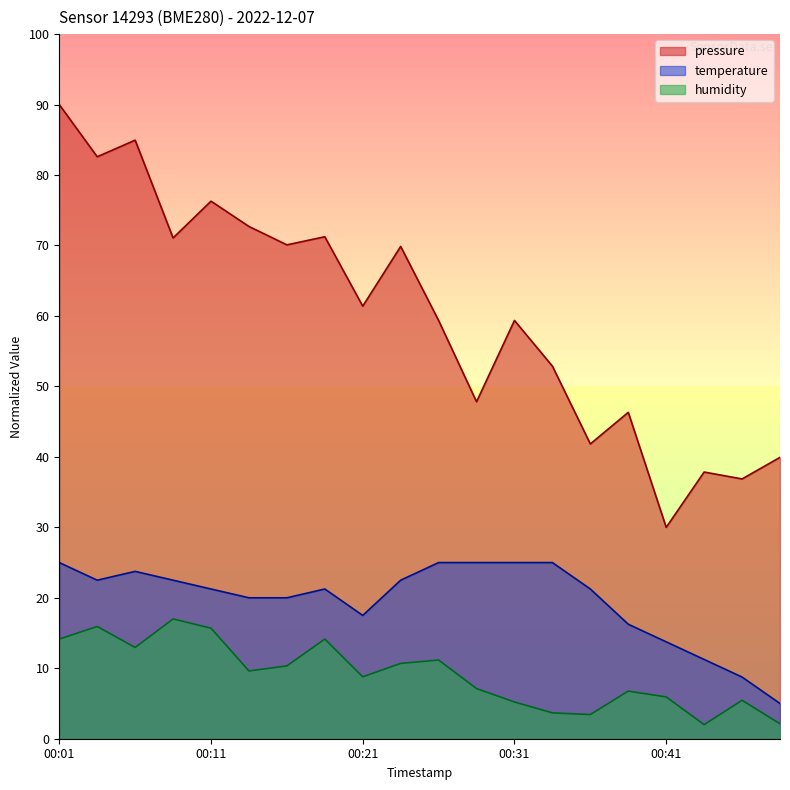

The value of pressure at 00:48 is 39.9. True or false?

True